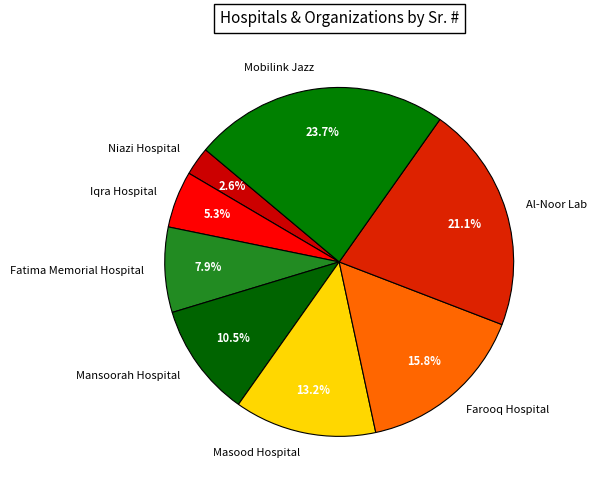

Between Masood Hospital and Mansoorah Hospital, which is larger?

Masood Hospital